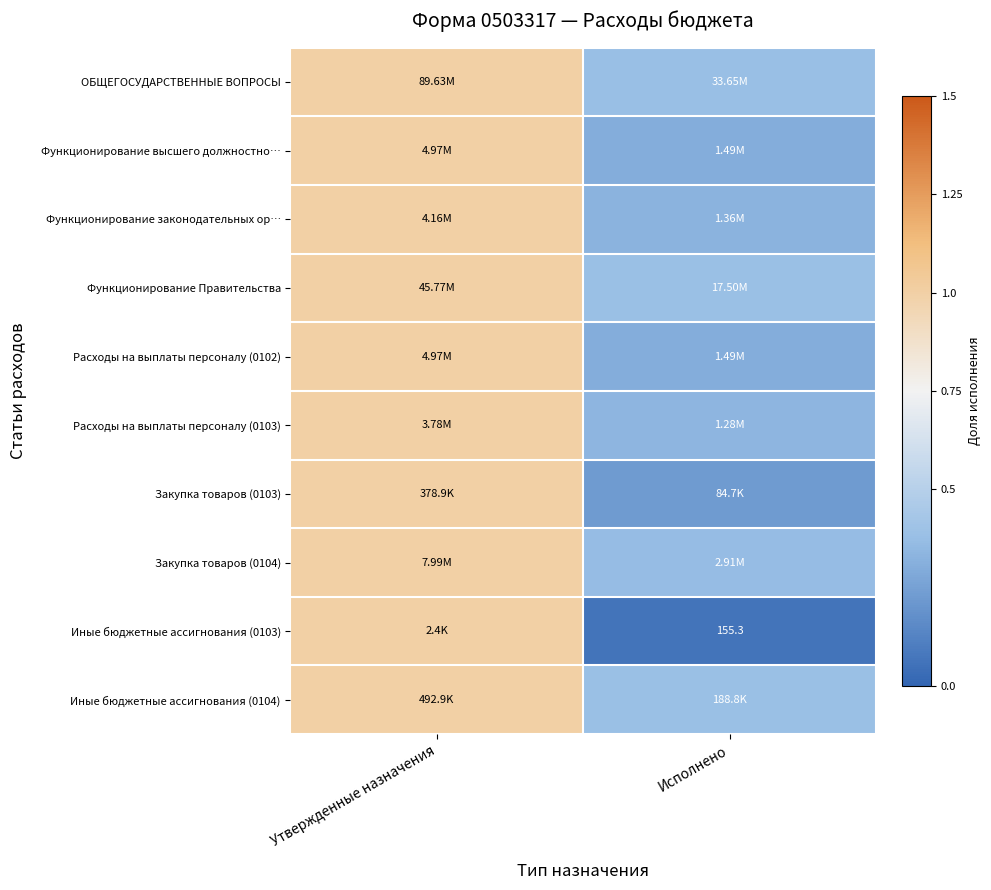

What value does the Закупка товаров (0104) series have at Утвержденные назначения?

1.0